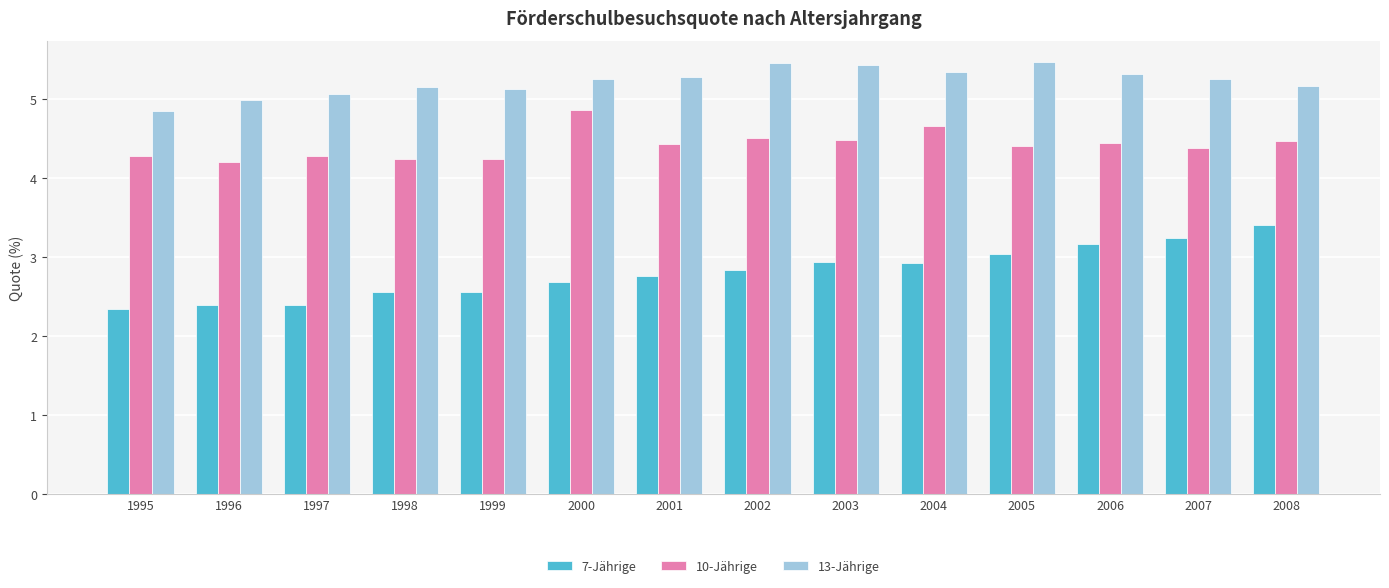

True or false: 13-Jährige has a value of 5.3 at 2006.

True